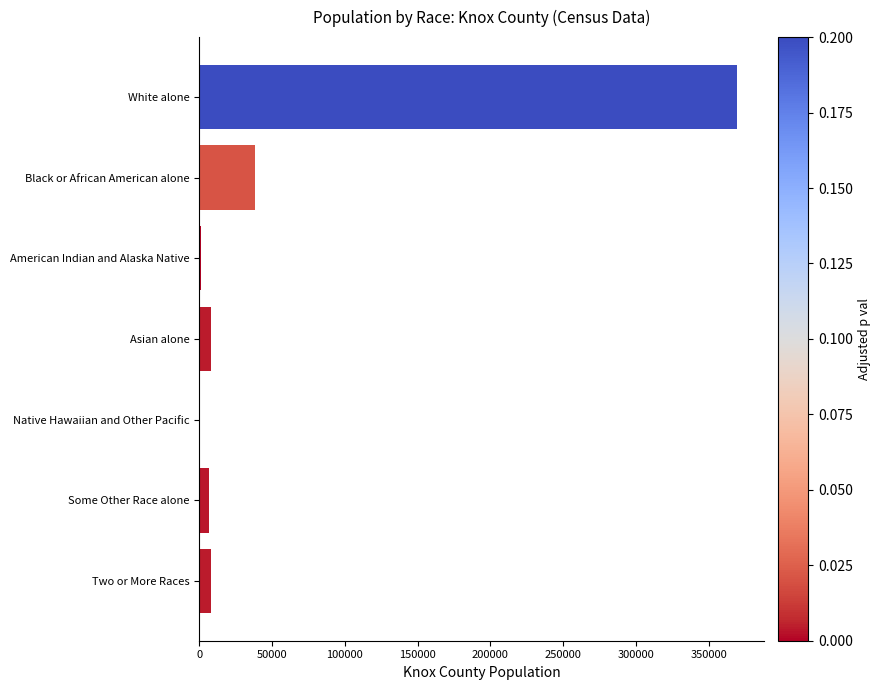

True or false: the data shows 369794 at White alone.

True